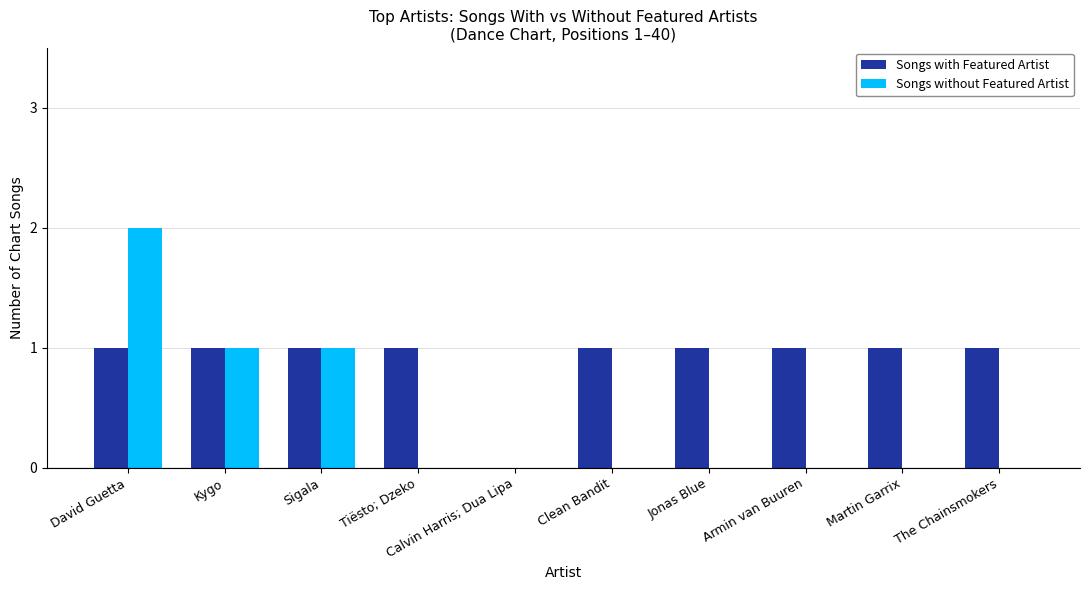

How many groups of bars are there?

10